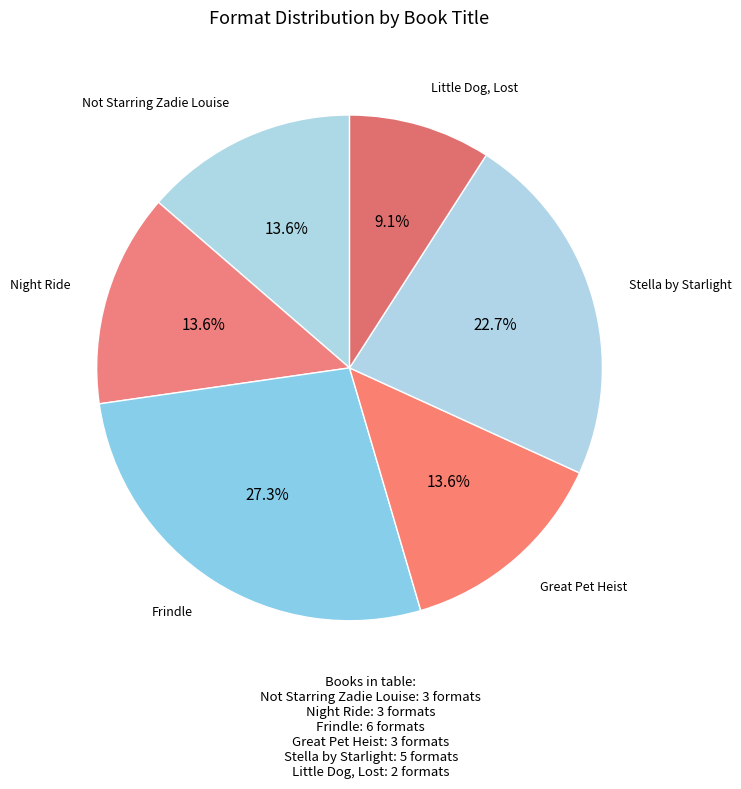

Which slice is the smallest?

Little Dog, Lost